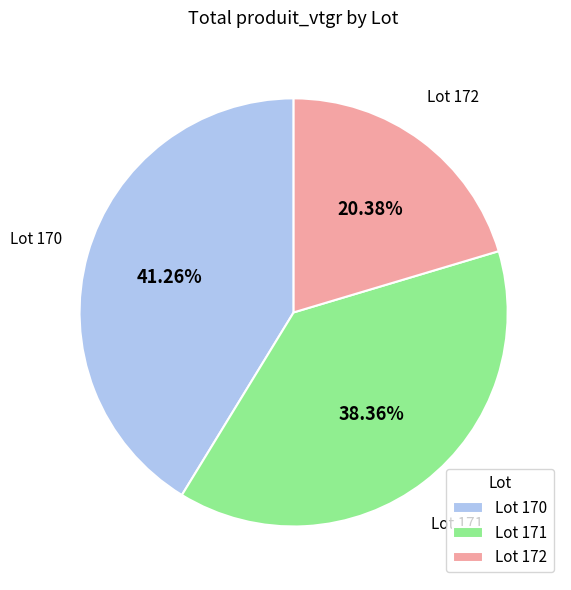

How many segments does this pie chart have?

3